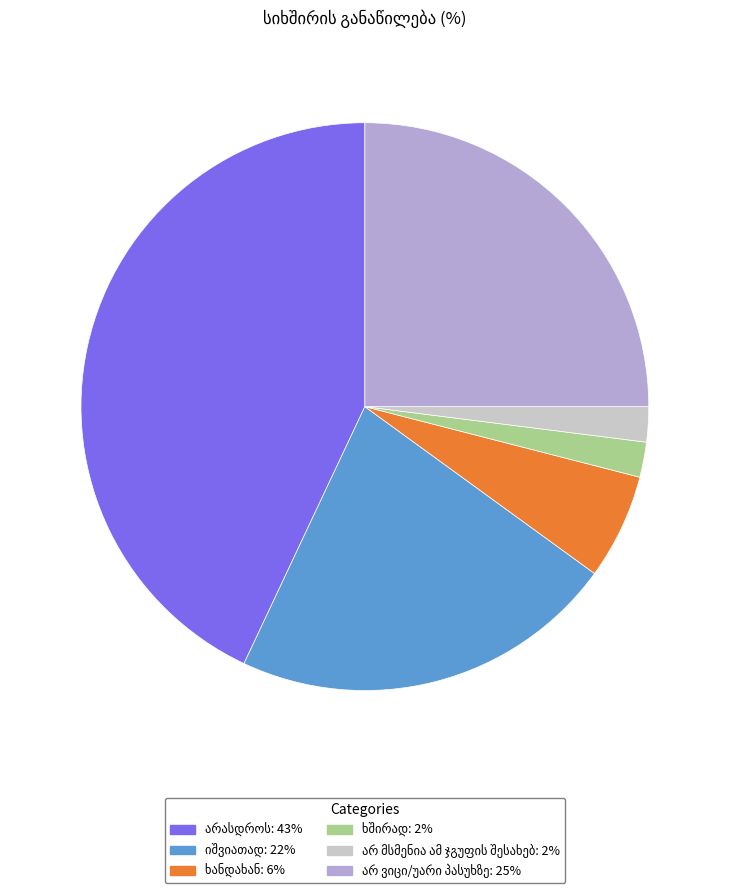

True or false: არასდროს accounts for 36% of the total.

False